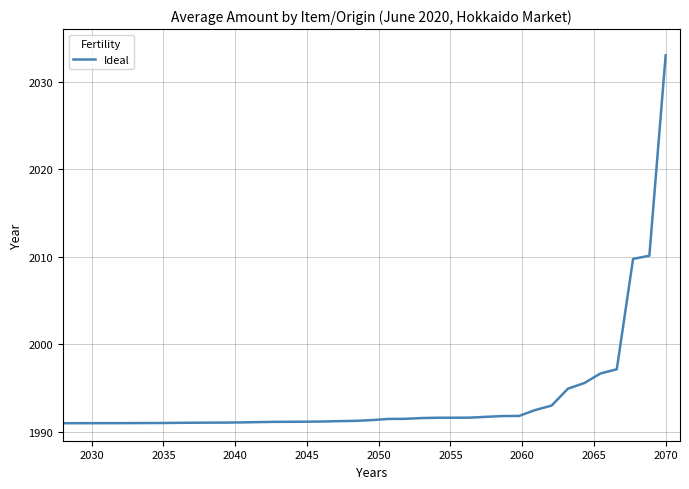

What is the greatest value displayed?

2033.0